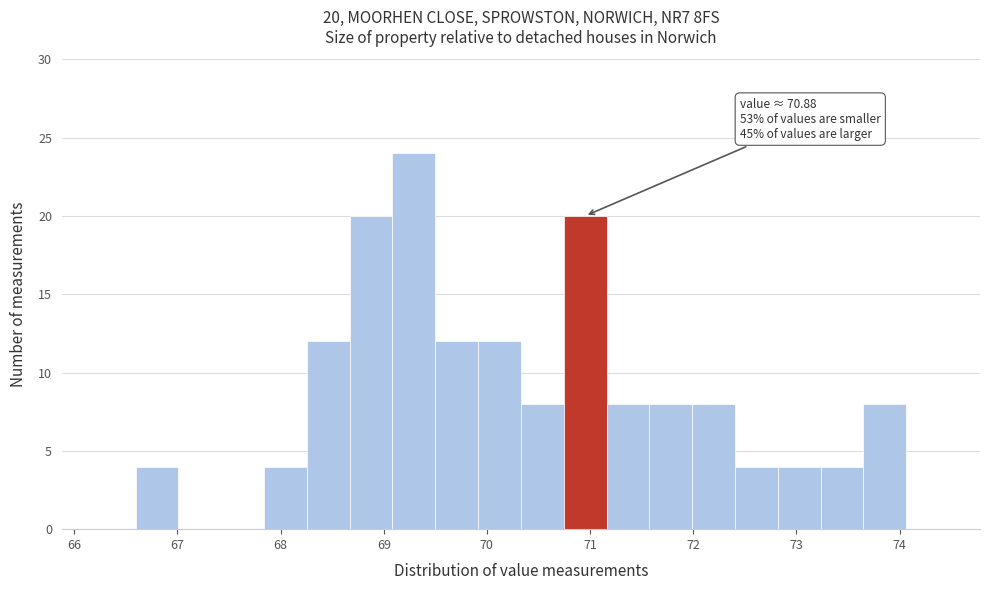

Which range on the x-axis has the tallest bar?

69.1 to 69.5